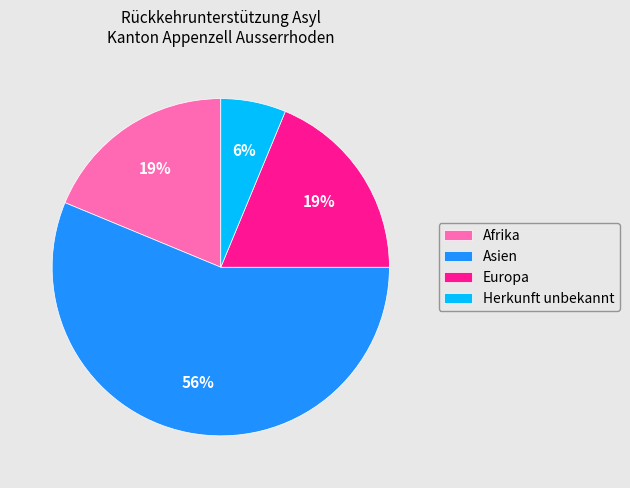

What is the ratio of the value at Herkunft unbekannt to the value at Asien?

0.1